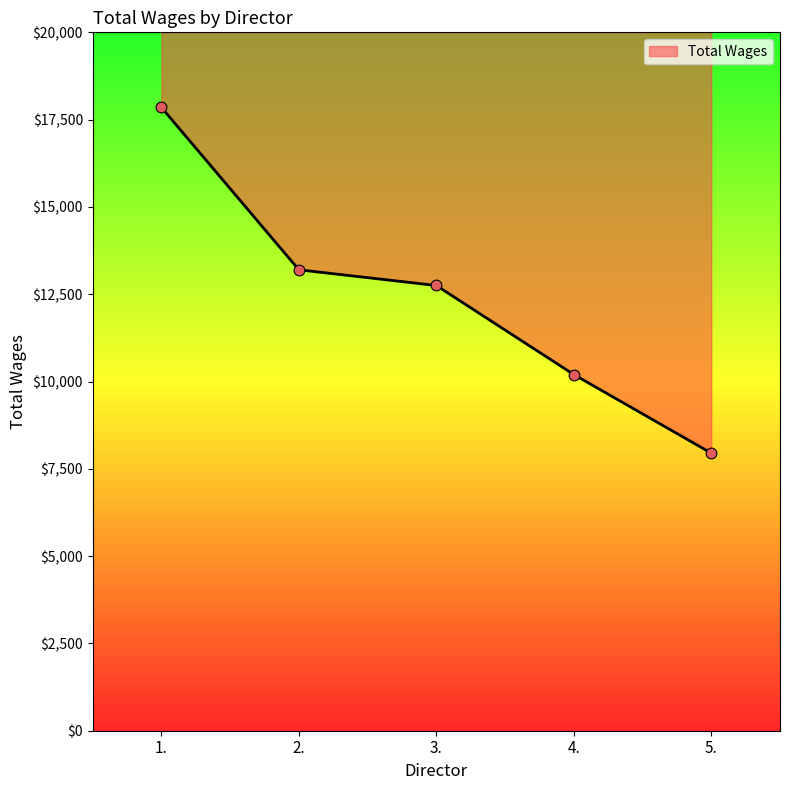

Which has a higher value, 1. or 2.?

1.